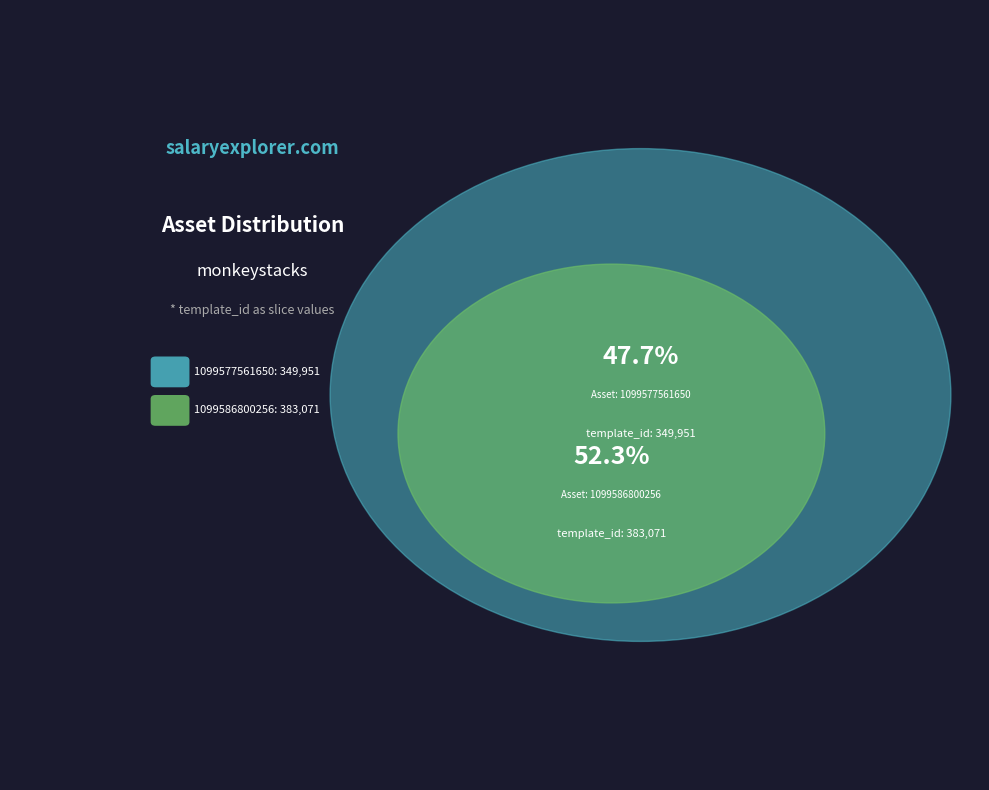

The 1099577561650 slice represents 61% of the pie. True or false?

False